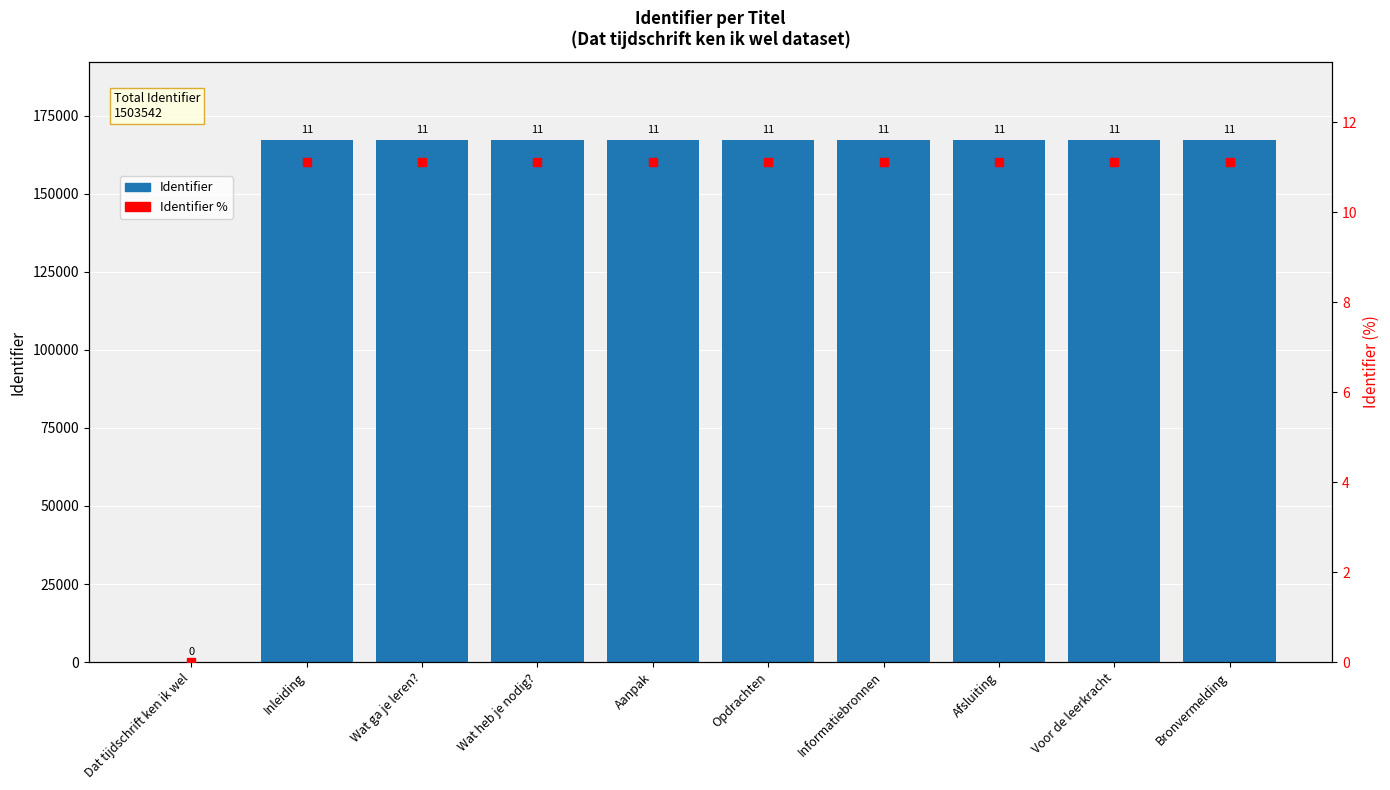

Which label corresponds to the largest value in the chart?

Bronvermelding